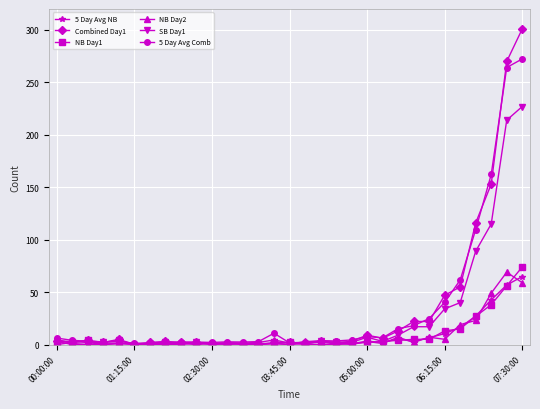

What is the highest value of the SB Day1 series?

227.0